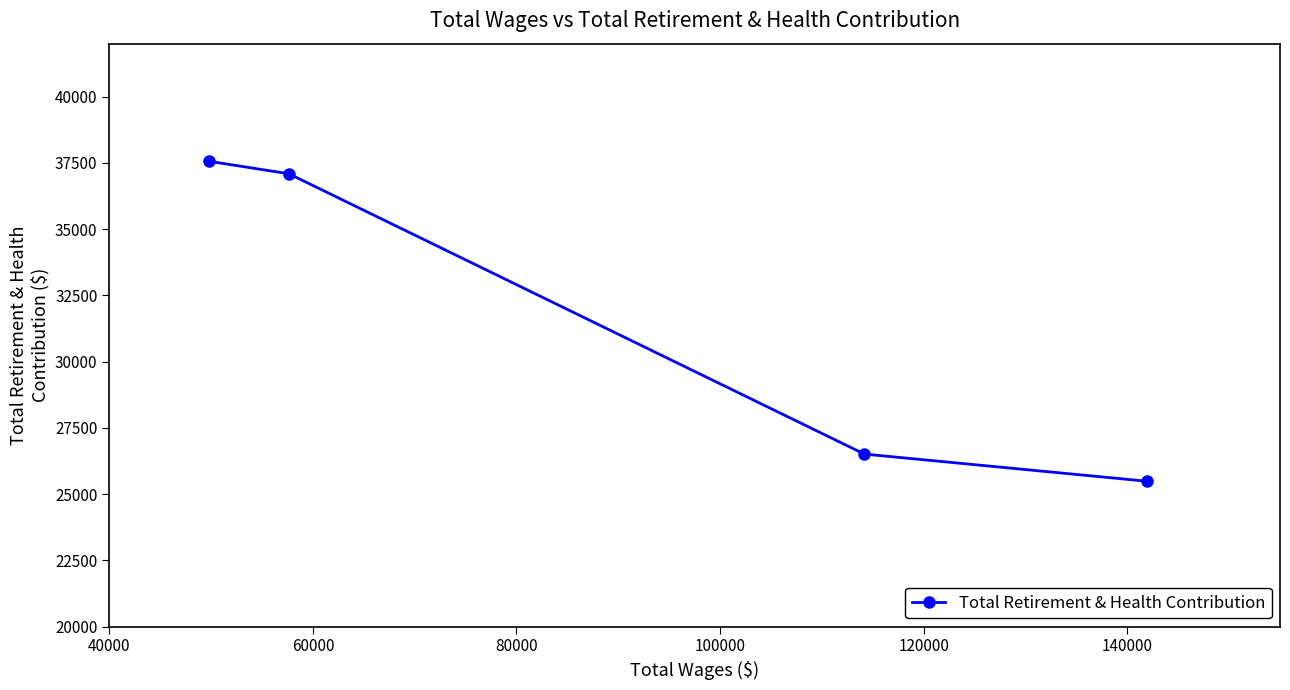

What is the maximum value shown in the chart?

37563